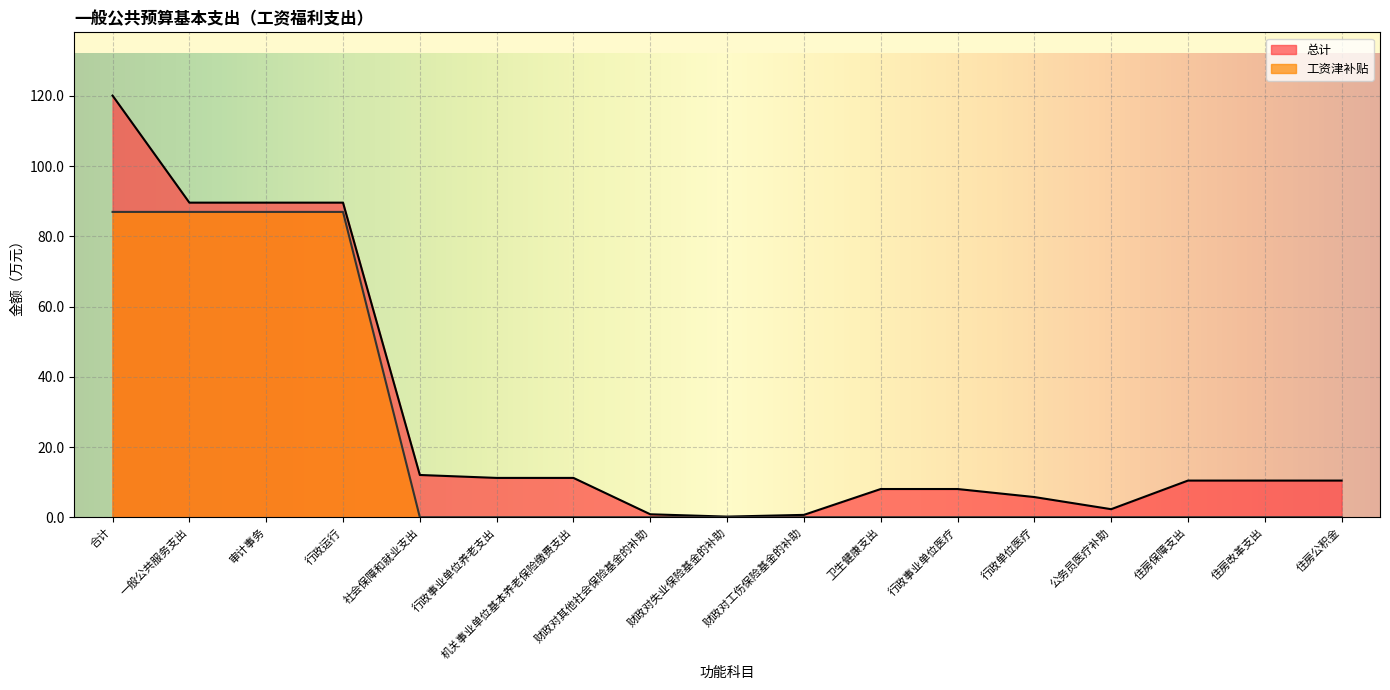

True or false: 总计 and 工资津补贴 intersect in this chart.

False